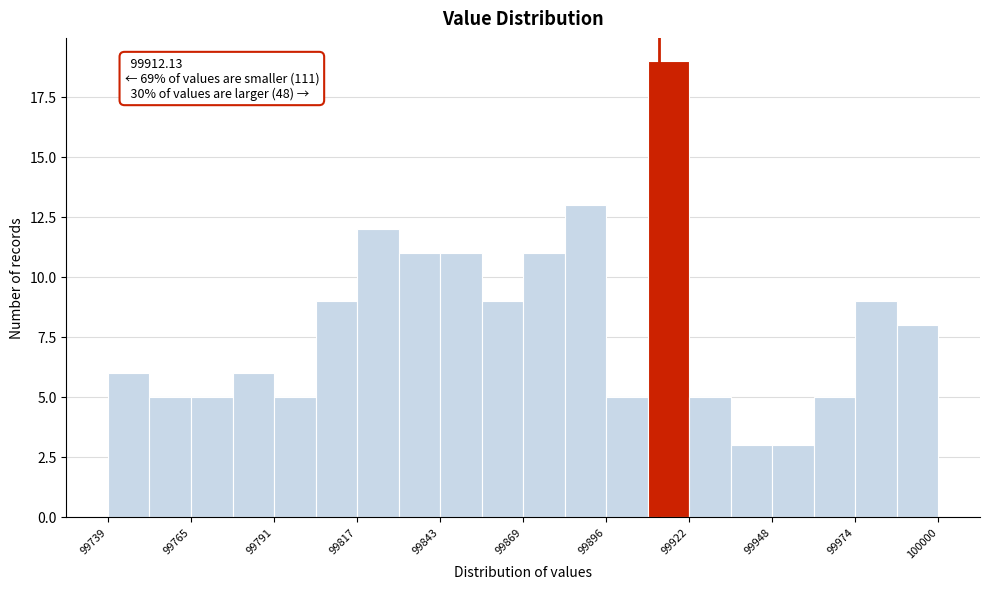

Read against the x-axis, roughly where is the centre of the tallest bar?

99915